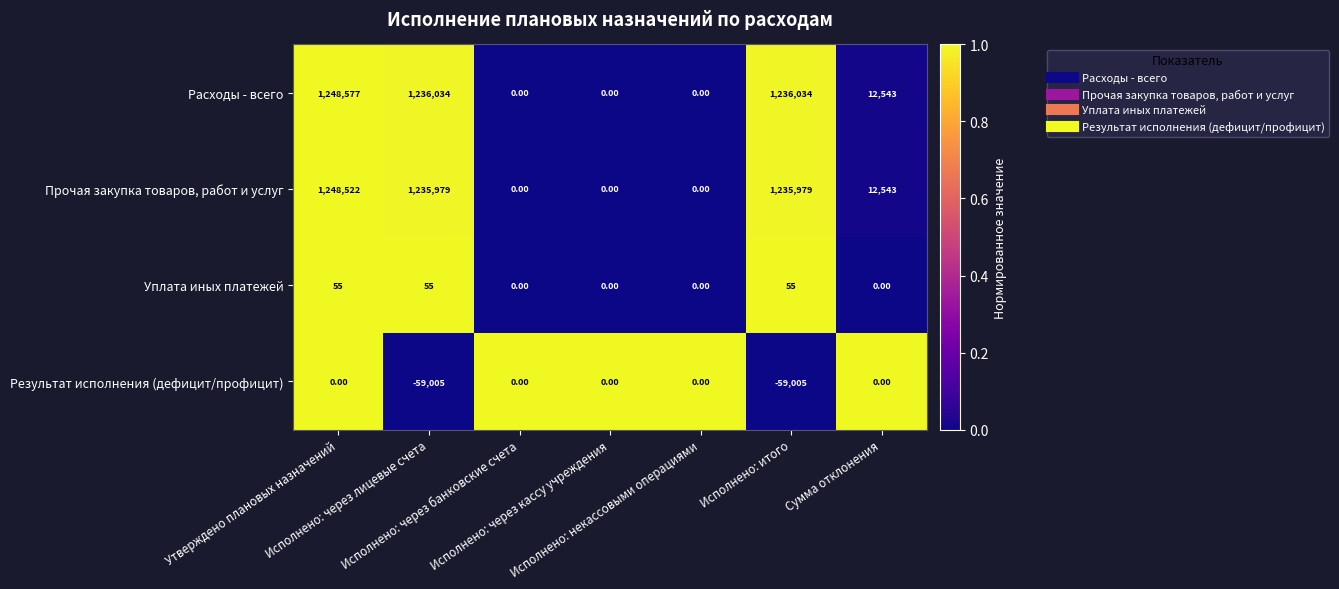

Which series has the largest range (max minus min)?

Расходы - всего